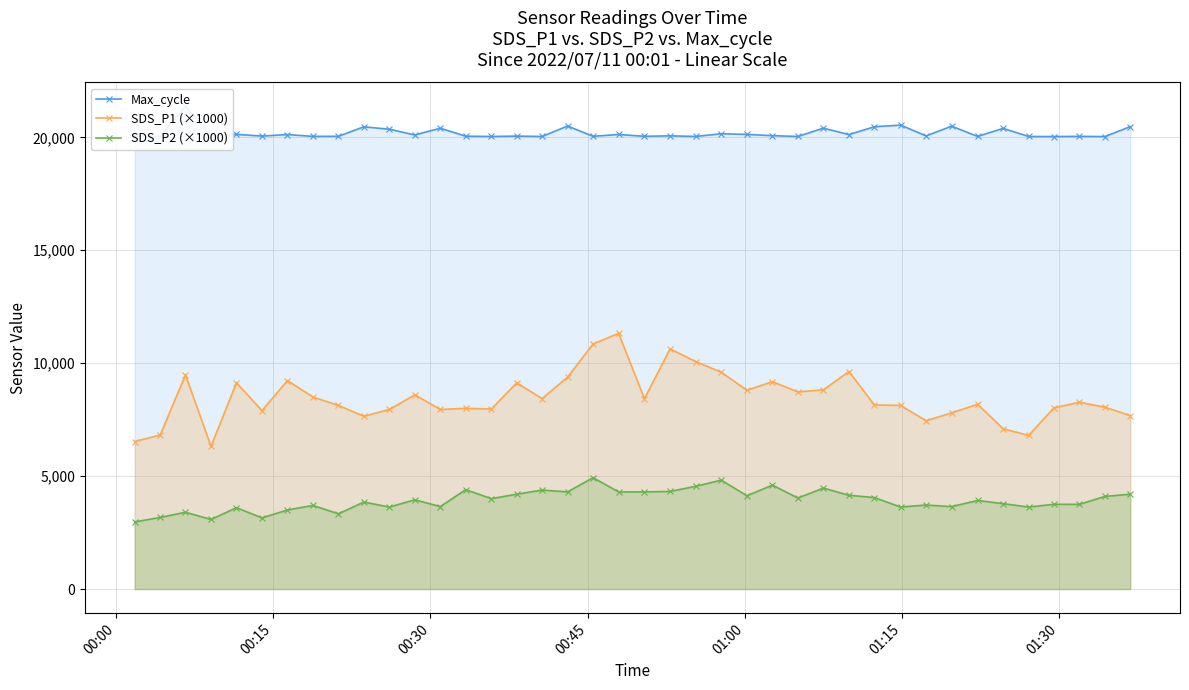

What is the minimum value for SDS_P2 (×1000)?

2970.0